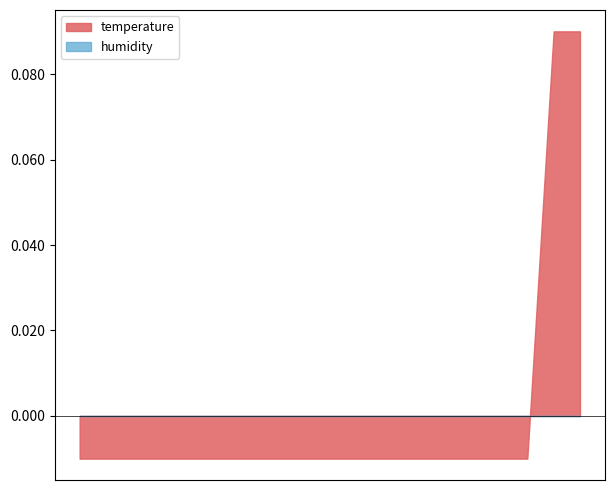

Which series has the largest range (max minus min)?

temperature